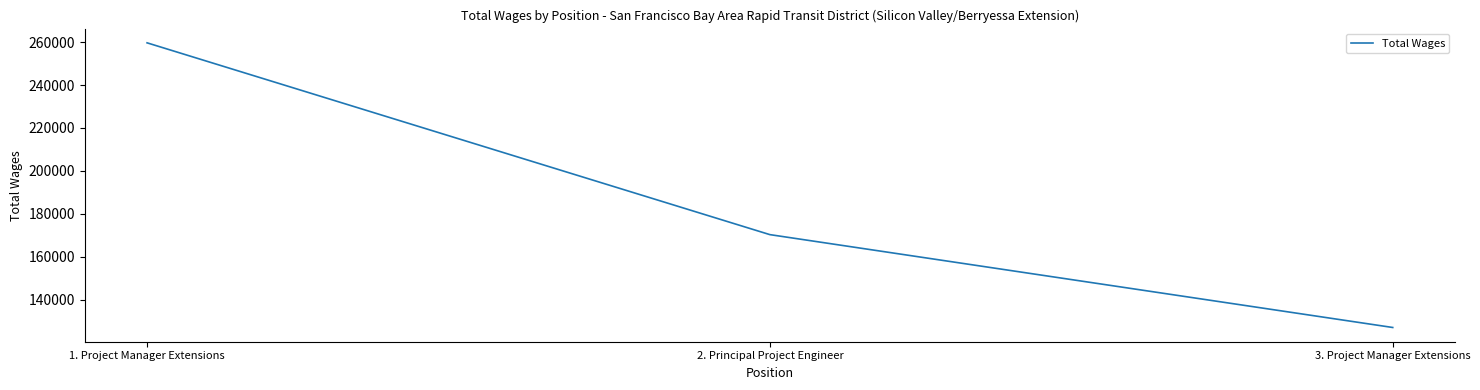

What is the minimum value shown in the chart?

127058